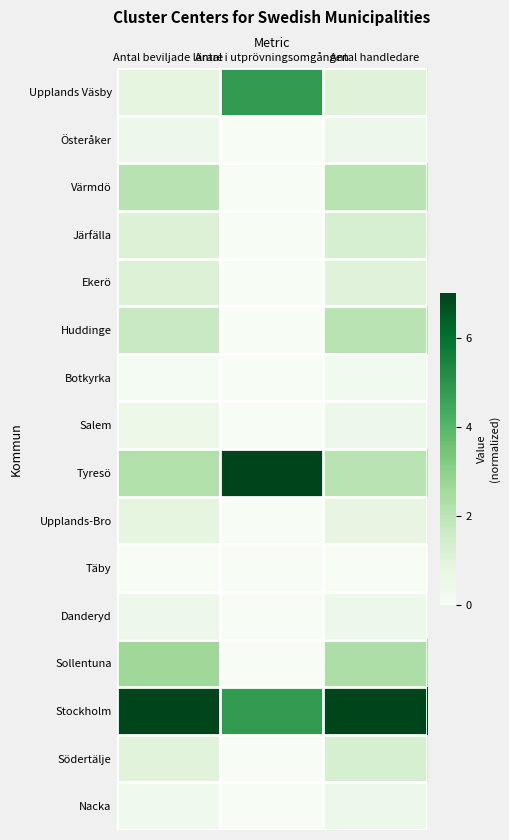

At how many categories does at least one series exceed 1?

3